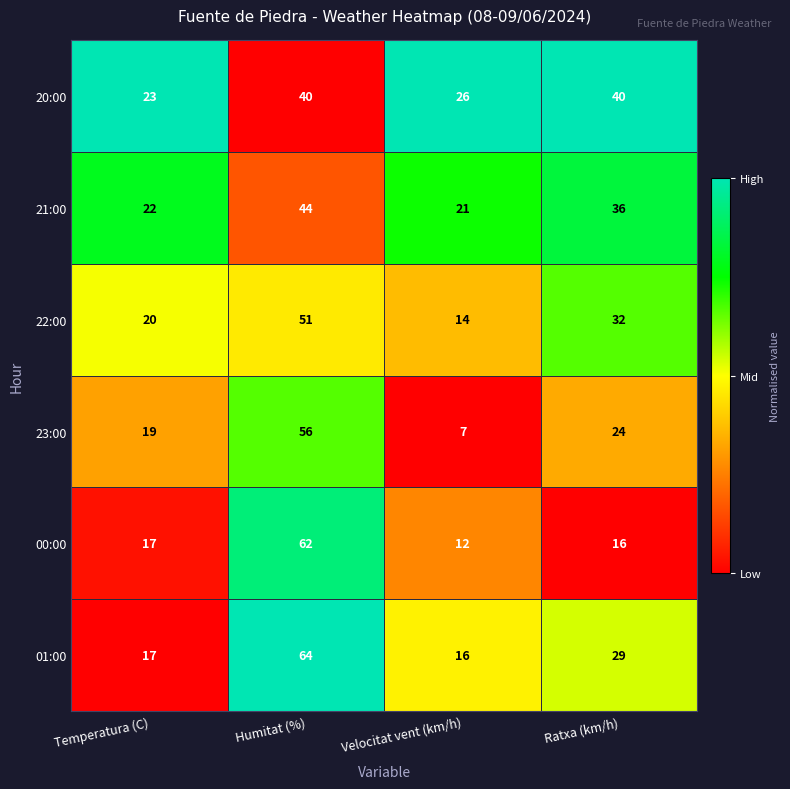

Reading left to right, transcribe all the data shown in this chart.

20:00: 23	40	26	40
21:00: 22	44	21	36
22:00: 20	51	14	32
23:00: 19	56	7	24
00:00: 17	62	12	16
01:00: 17	64	16	29